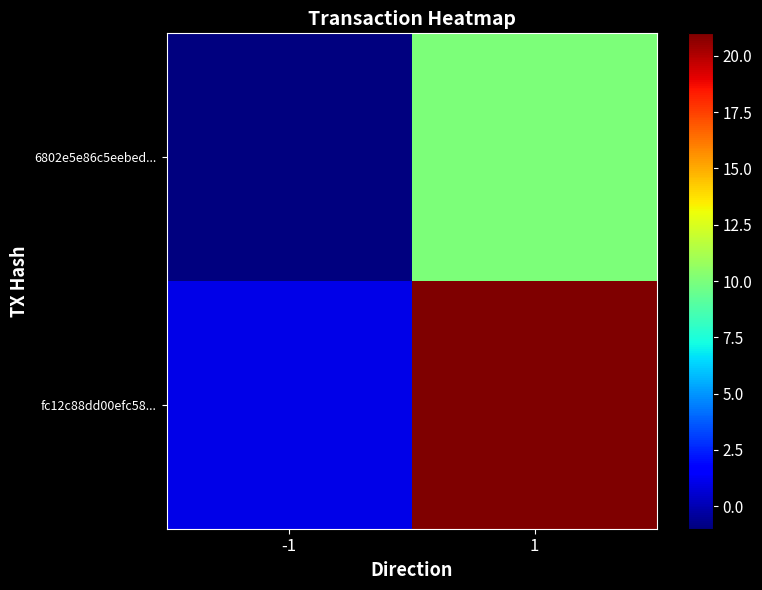

Count the number of data series in this chart.

2